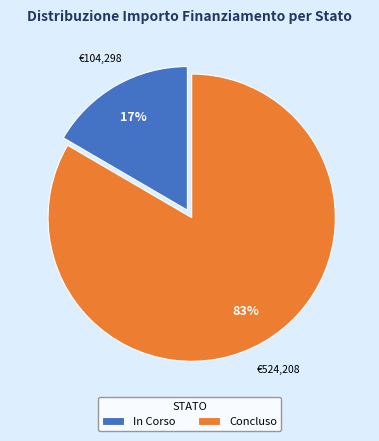

Which slice is the largest?

Concluso